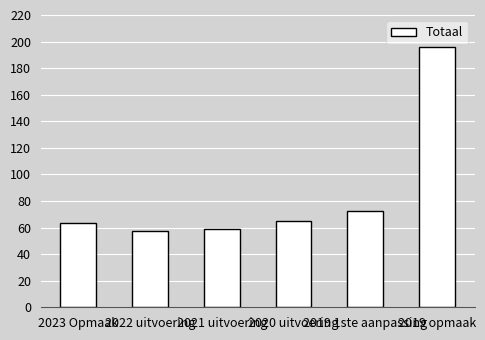

List the labels in order of value, smallest first.

2022 uitvoering, 2021 uitvoering, 2023 Opmaak, 2020 uitvoering, 2019 1ste aanpassing, 2019 opmaak